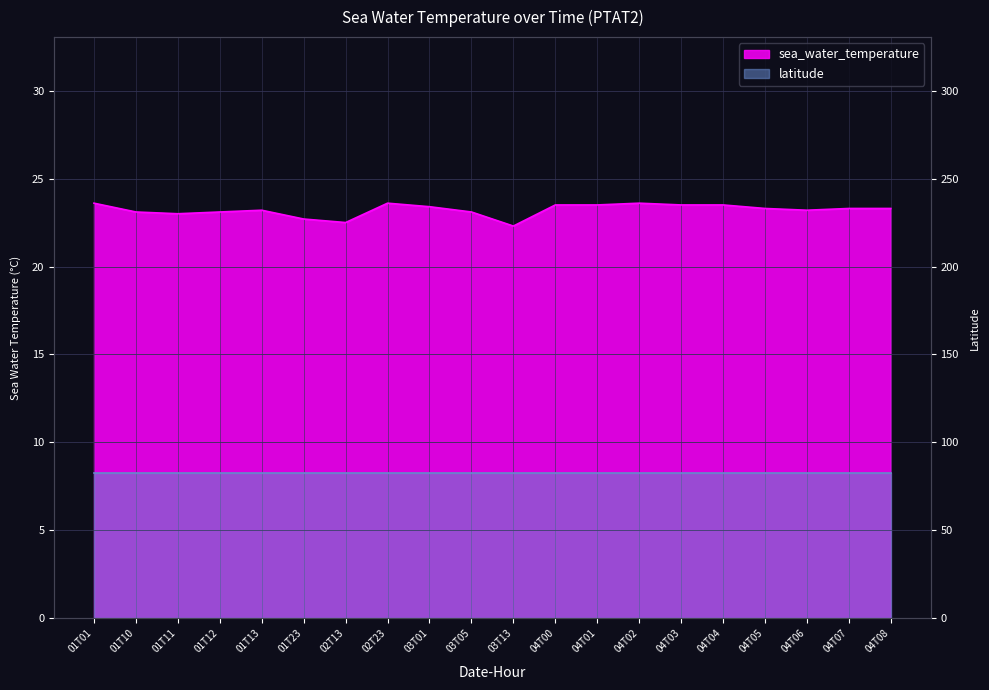

How many lines are shown in the chart?

1